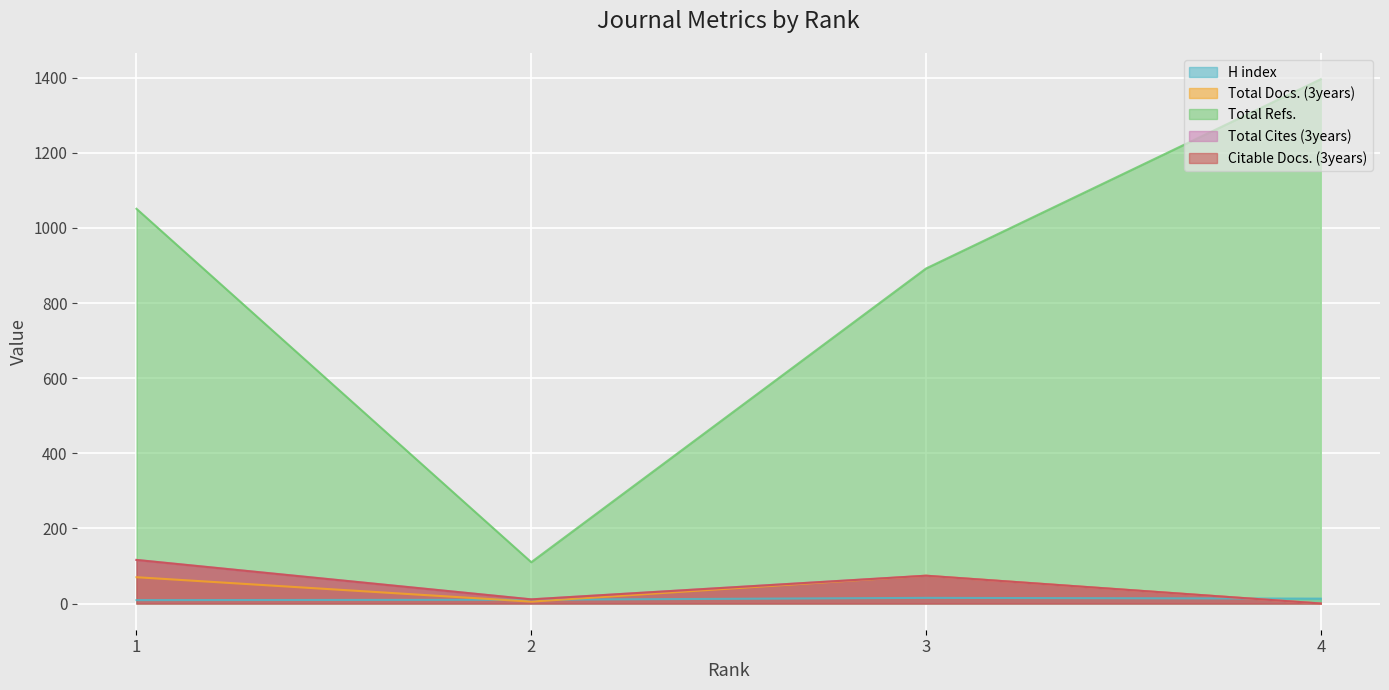

What is the sum of all Total Docs. (3years) values?

149